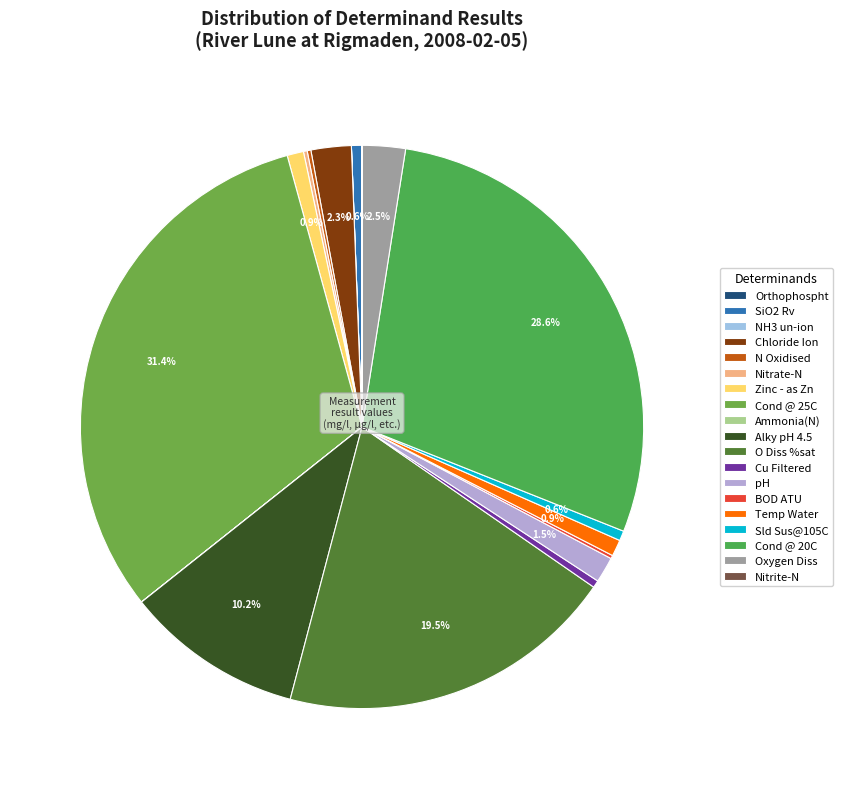

Which has a higher value, BOD ATU or SiO2 Rv?

SiO2 Rv